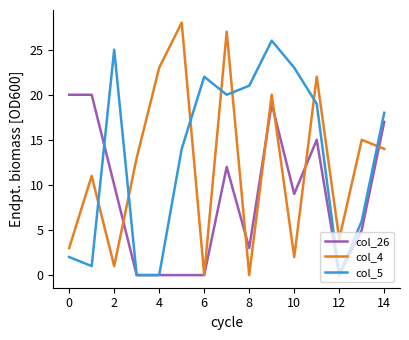

How many times do col_5 and col_4 cross each other?

7